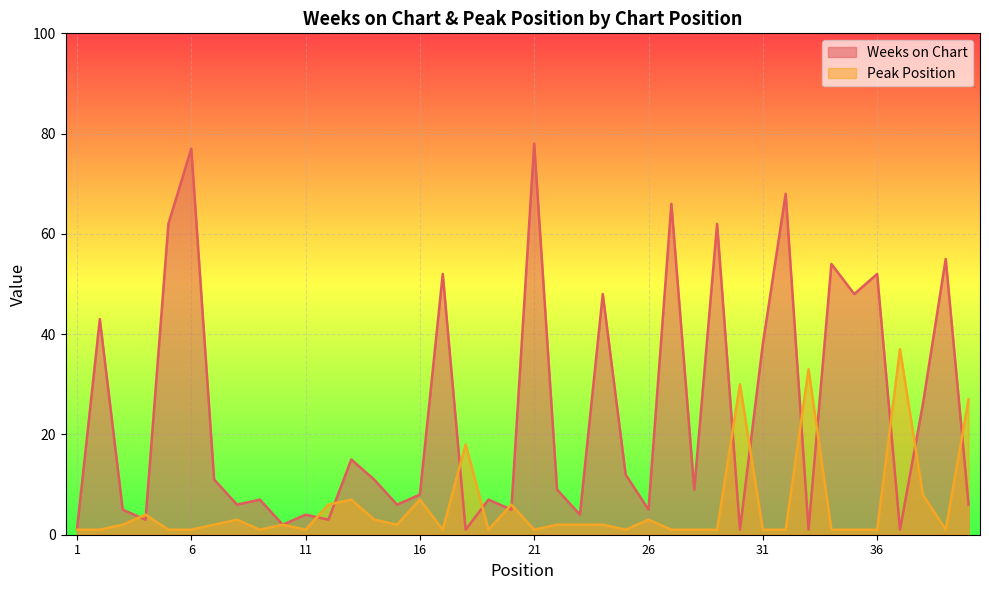

Is the value of Weeks on Chart at 40 greater than the value of Peak Position at 2?

Yes